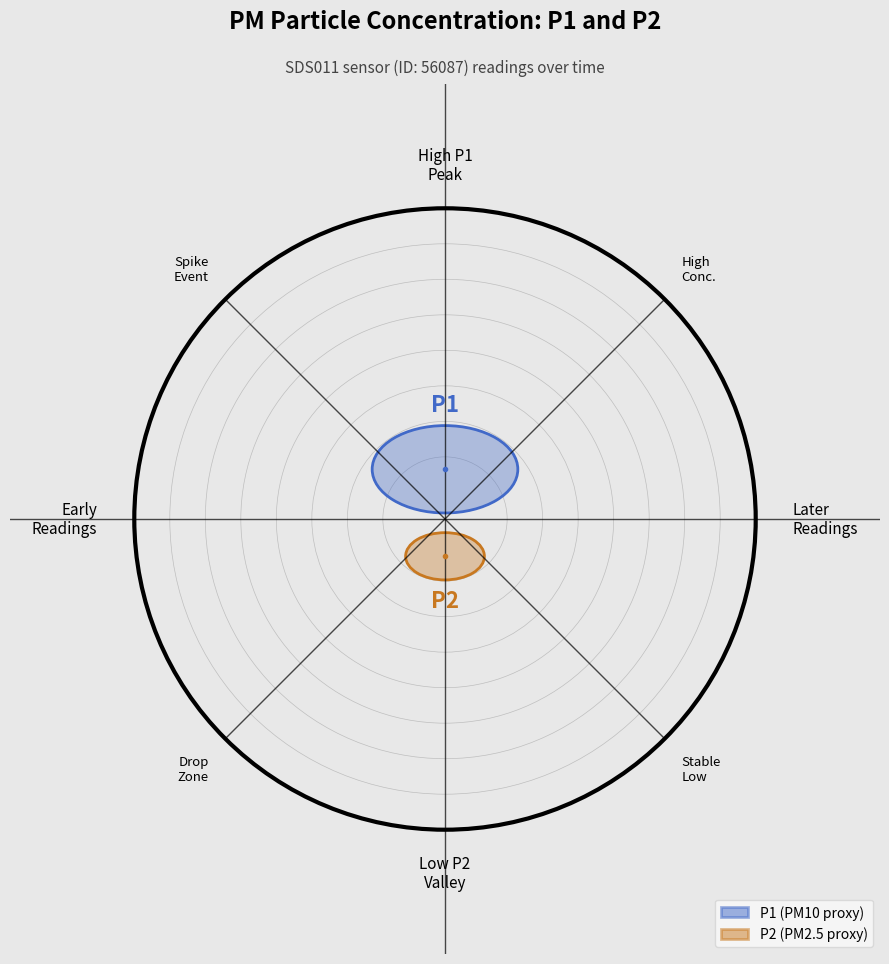

How many values in the P1 series exceed 11?

16